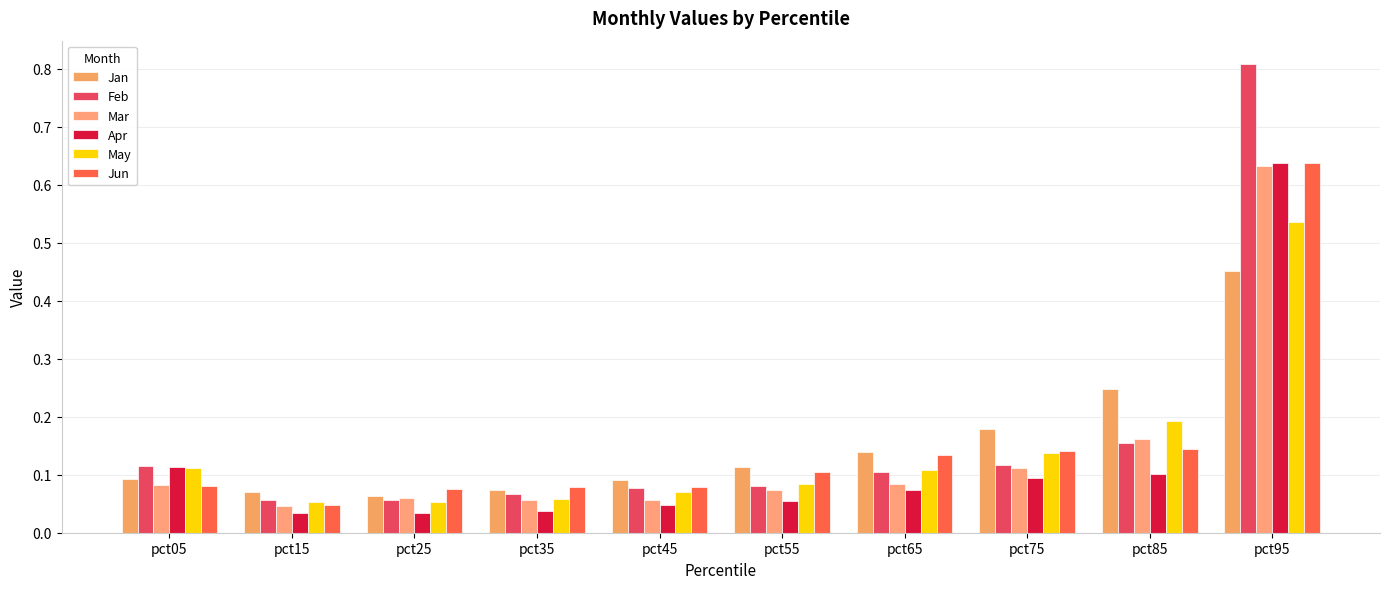

Rank the series by their maximum value, from highest to lowest.

Feb, Apr, Jun, Mar, May, Jan